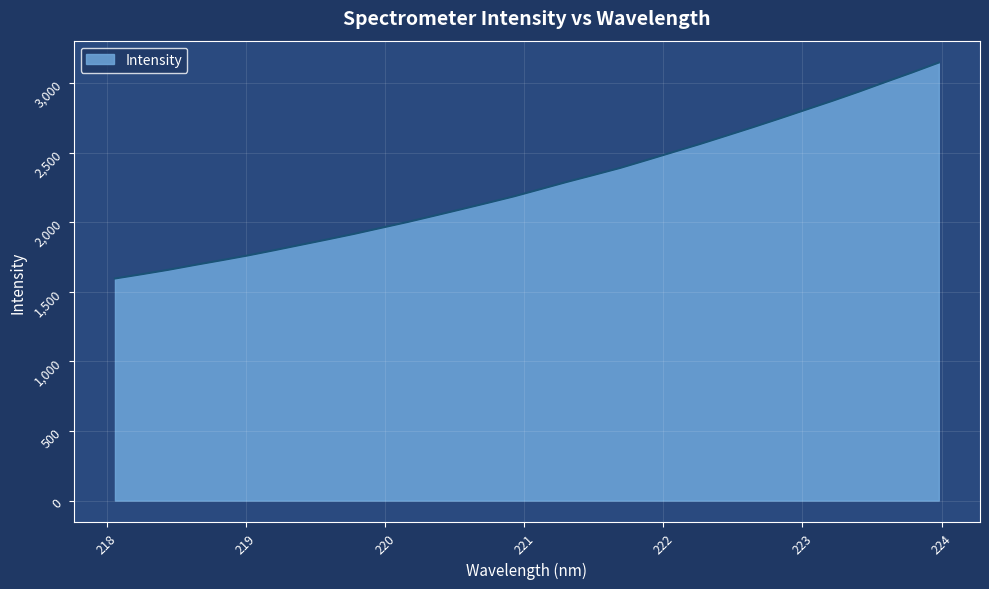

What is the greatest value displayed?

3146.9